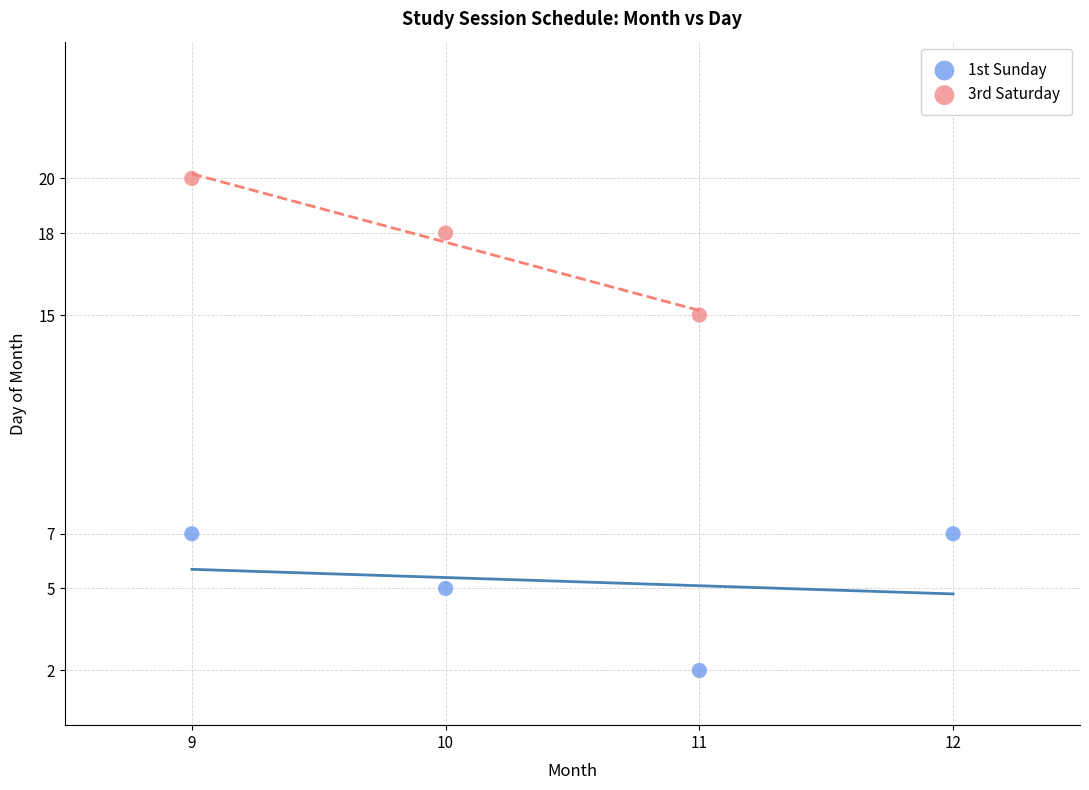

What are all the series names shown in the legend?

1st Sunday, 3rd Saturday